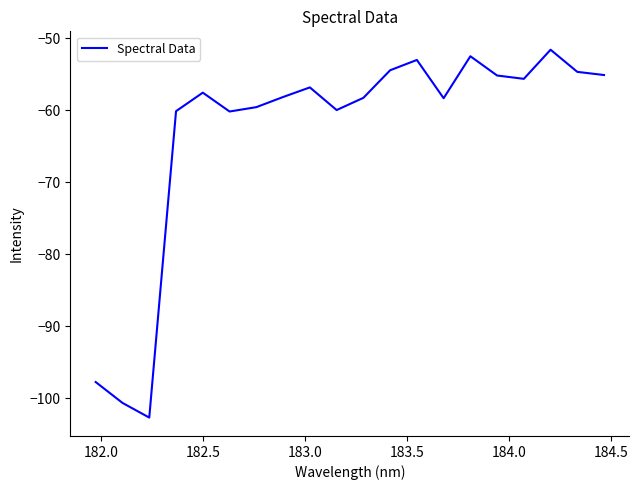

True or false: the data has more than 1 interior local peaks.

True